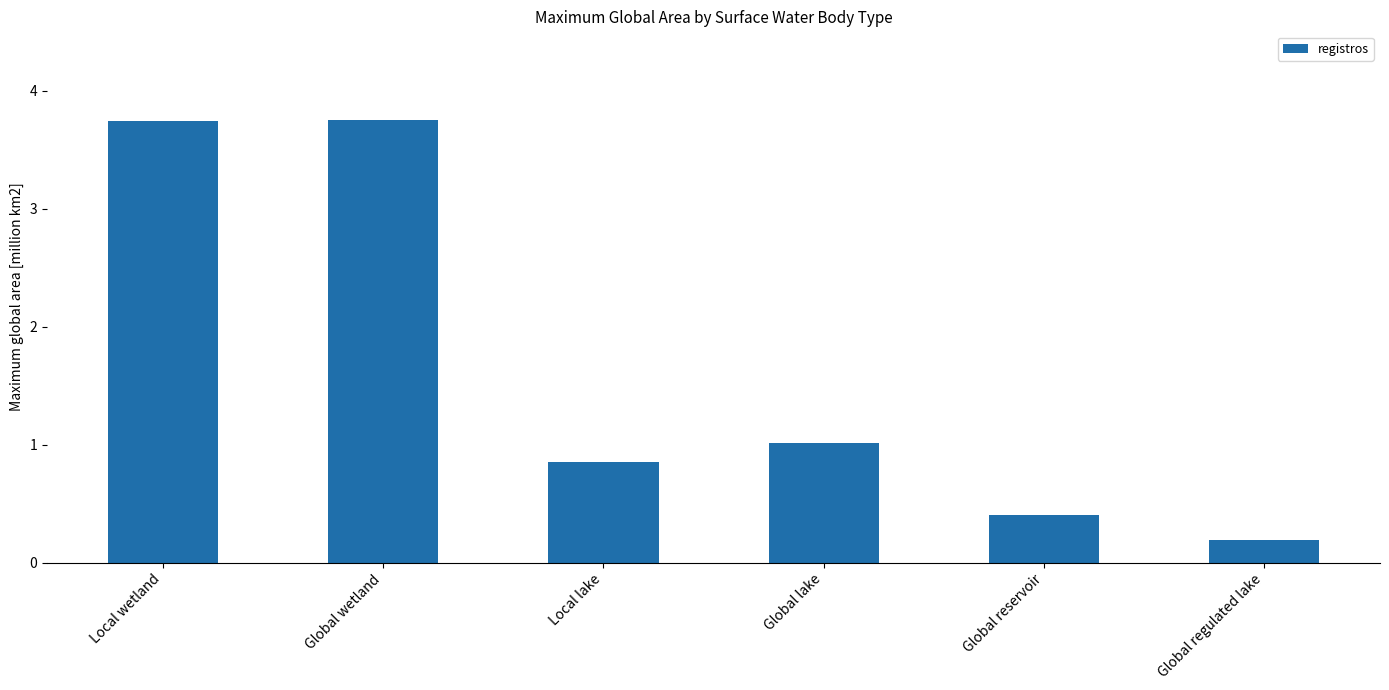

Where is the data nearest to the value 1?

Global lake